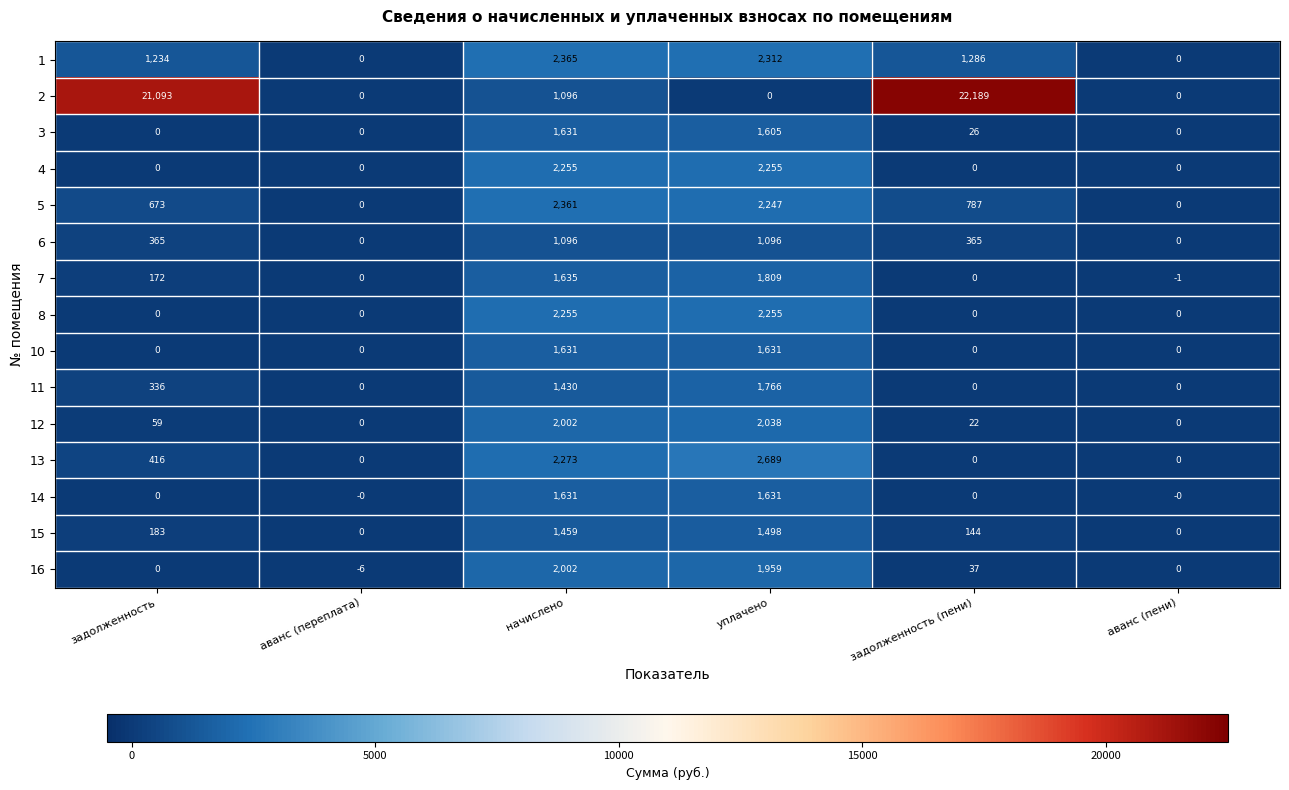

The 10 series shows -598 at задолженность (пени). True or false?

False